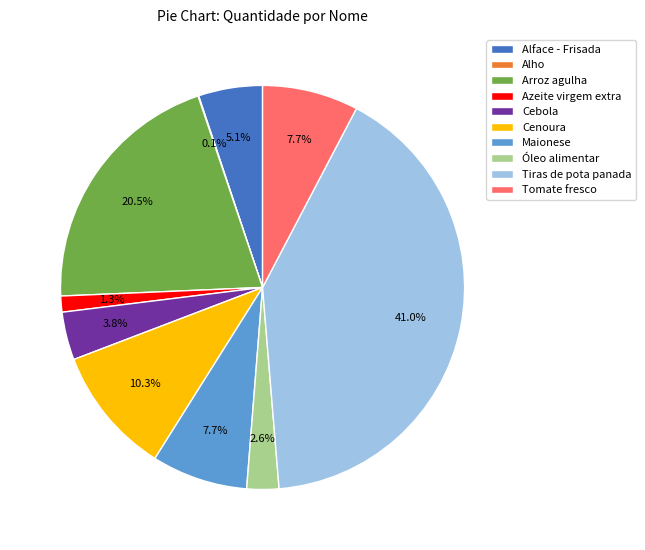

To the nearest percent, what is the average slice percentage?

10%